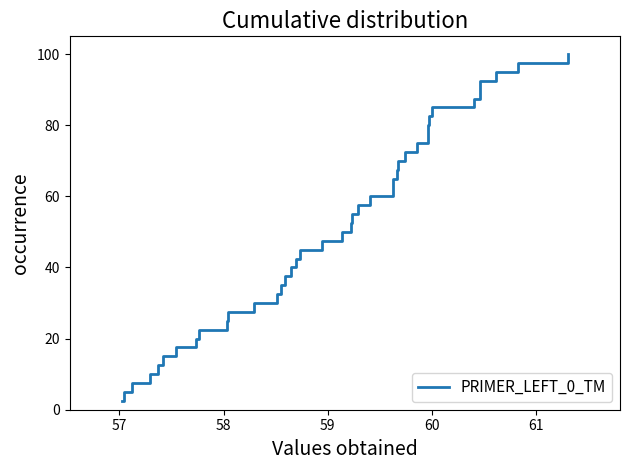

Reading left to right, what are all the values shown in this chart?

2.5	5.0	7.5	10.0	12.5	15.0	17.5	20.0	22.5	25.0	27.5	30.0	32.5	35.0	37.5	40.0	42.5	45.0	47.5	50.0	52.5	55.0	57.5	60.0	62.5	65.0	67.5	70.0	72.5	75.0	77.5	80.0	82.5	85.0	87.5	90.0	92.5	95.0	97.5	100.0